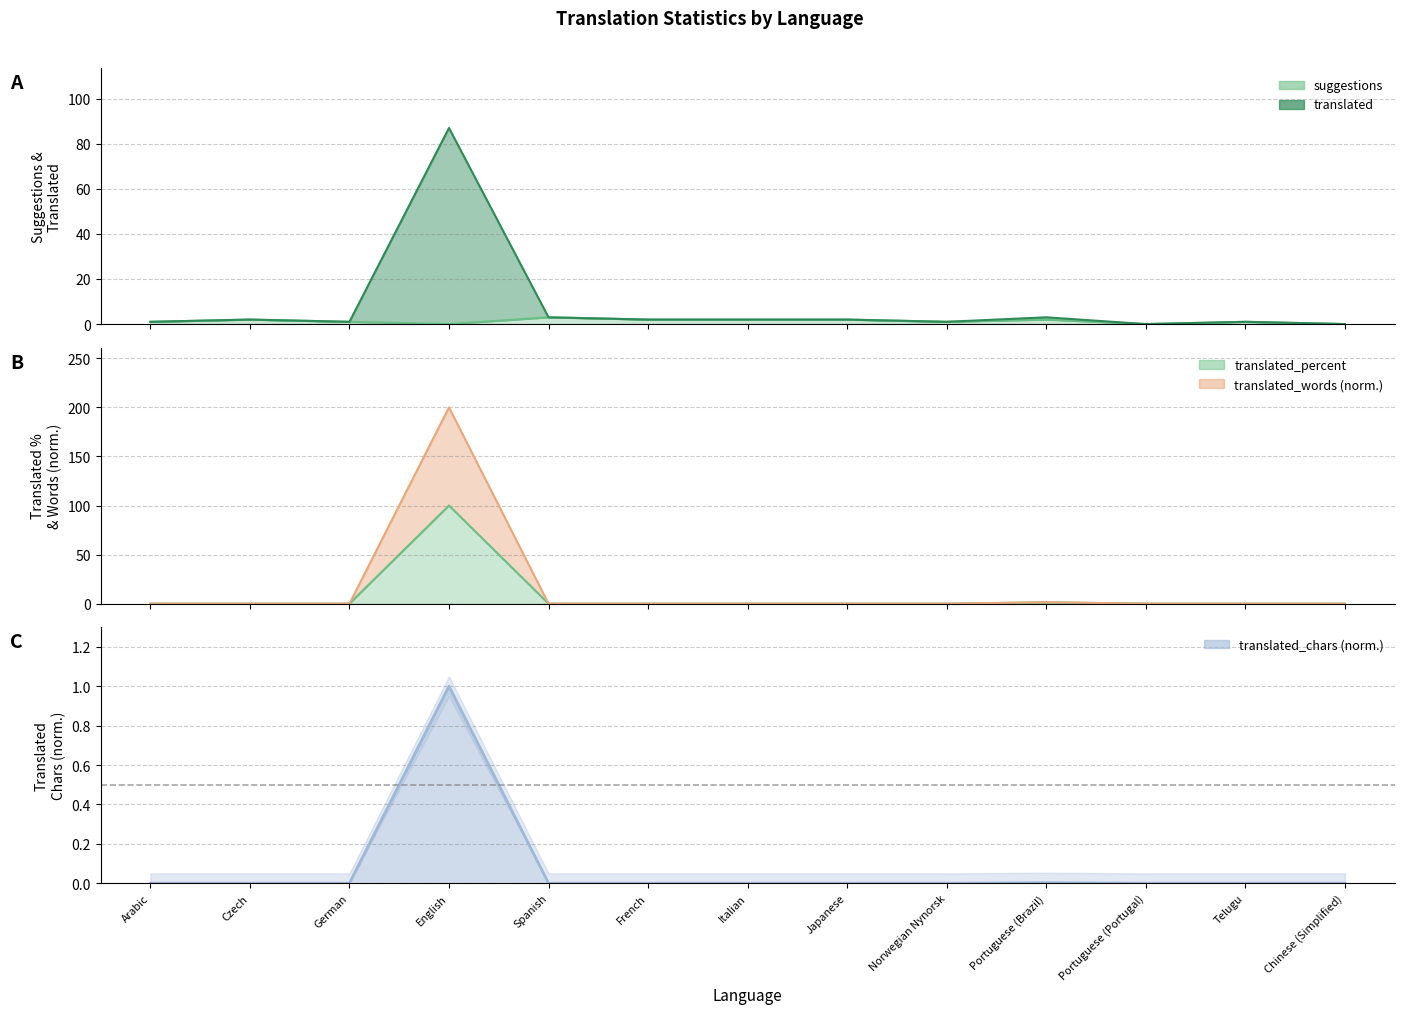

At which category does the chart reach its peak across all series?

English